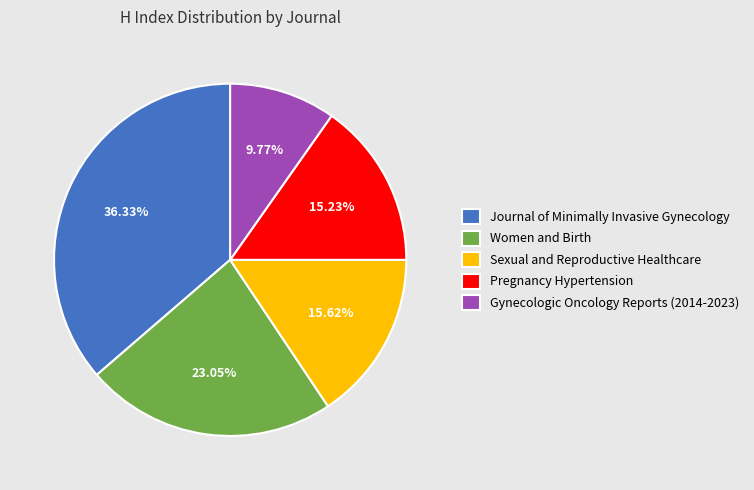

What is the ratio of the value at Gynecologic Oncology Reports (2014-2023) to the value at Women and Birth?

0.4